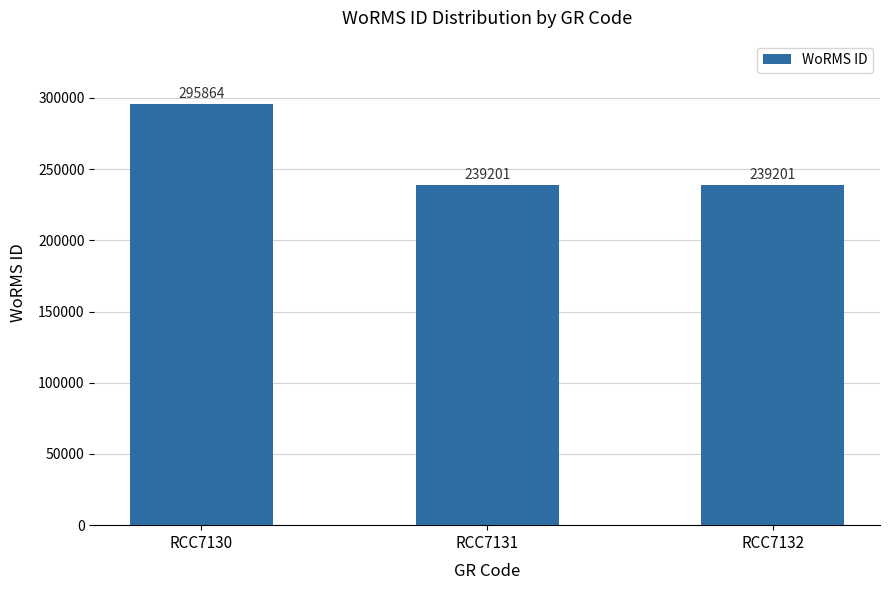

Read the value at RCC7132, to the nearest 50.

239200